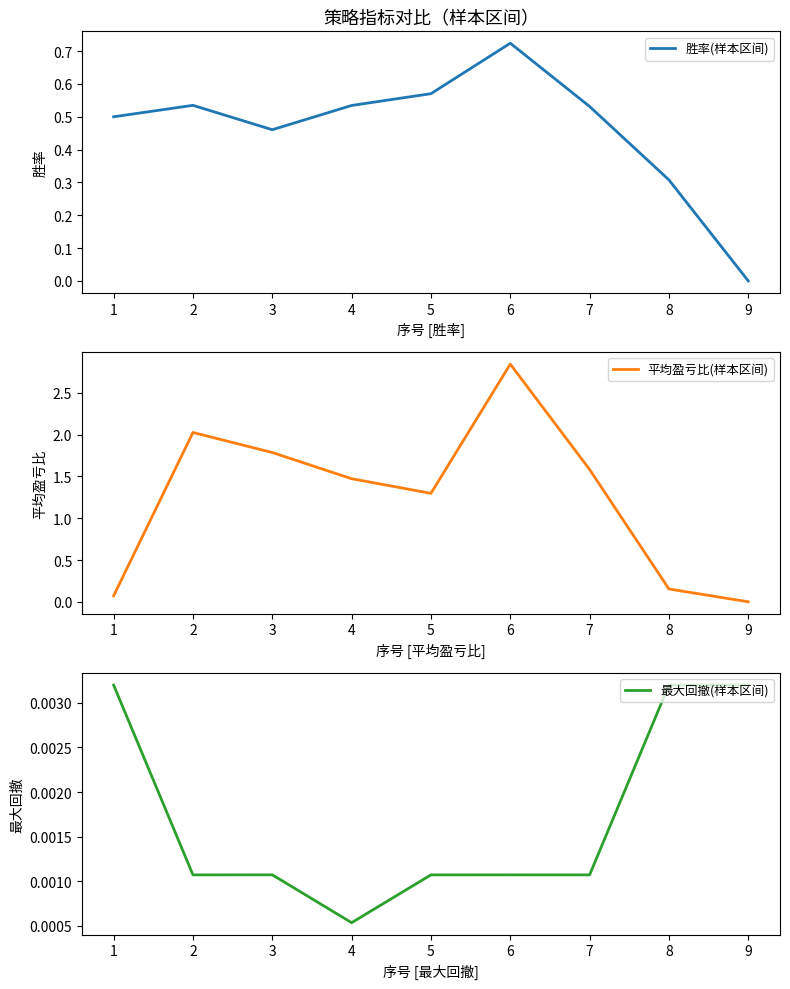

In 最大回撤(样本区间), how many points are higher than both neighbors (excluding endpoints)?

2